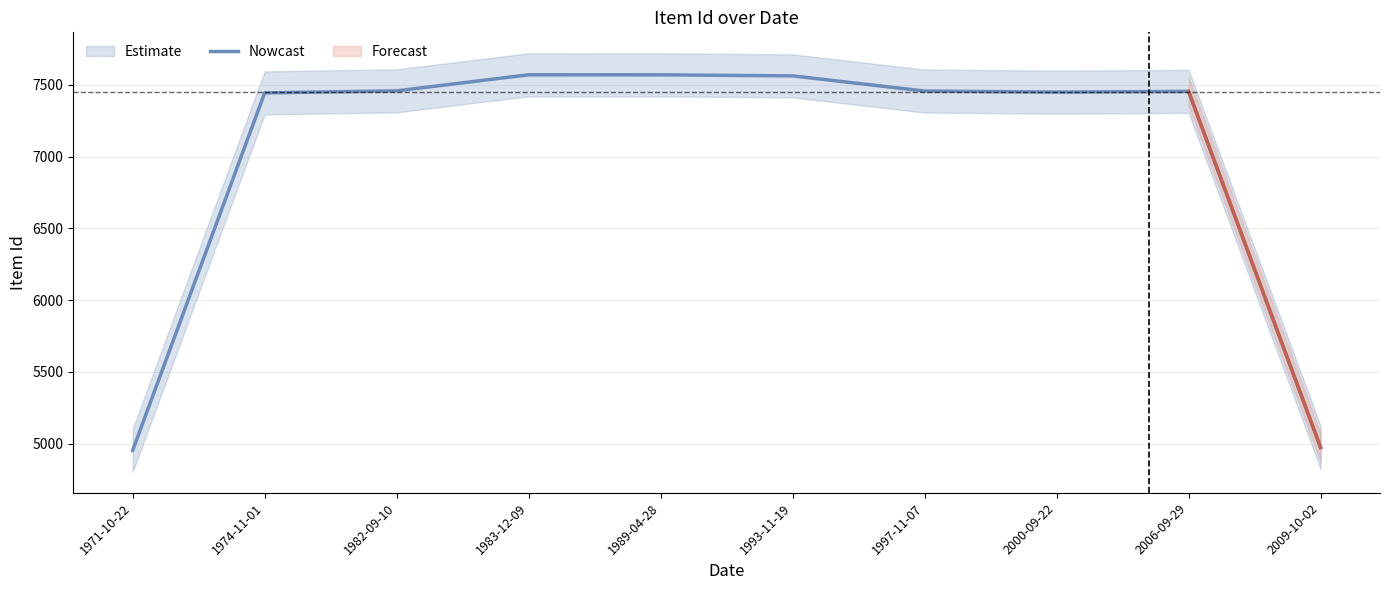

At which label does the data first exceed 7457?

1982-09-10